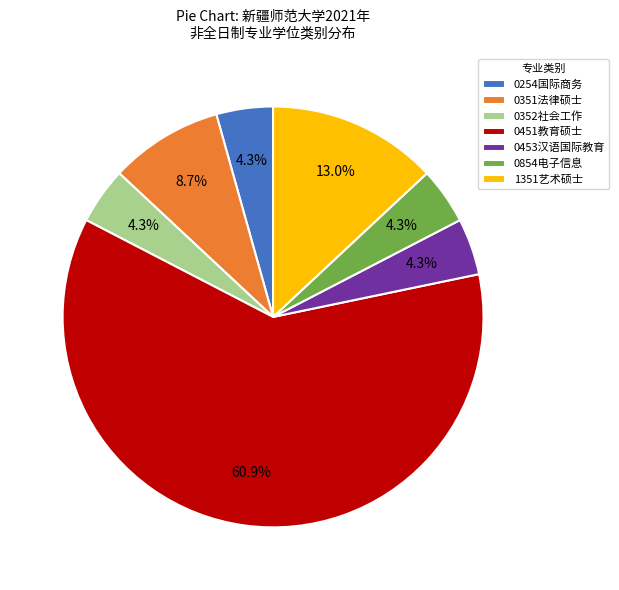

To the nearest percent, what is the difference between the largest and smallest slice percentages?

57%